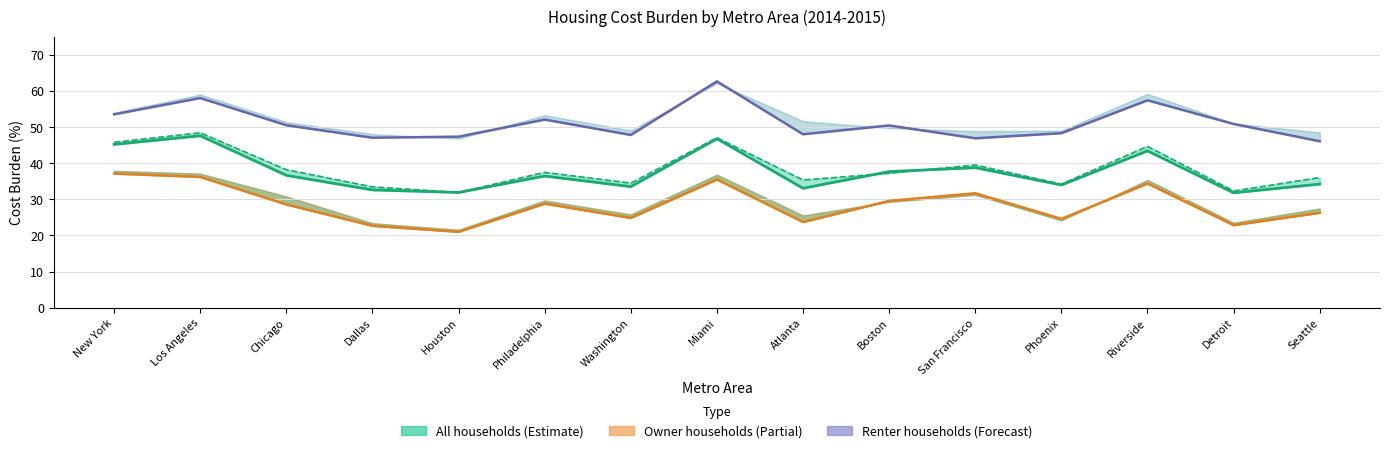

Where is Renter households 2015 nearest to the value 54?

New York